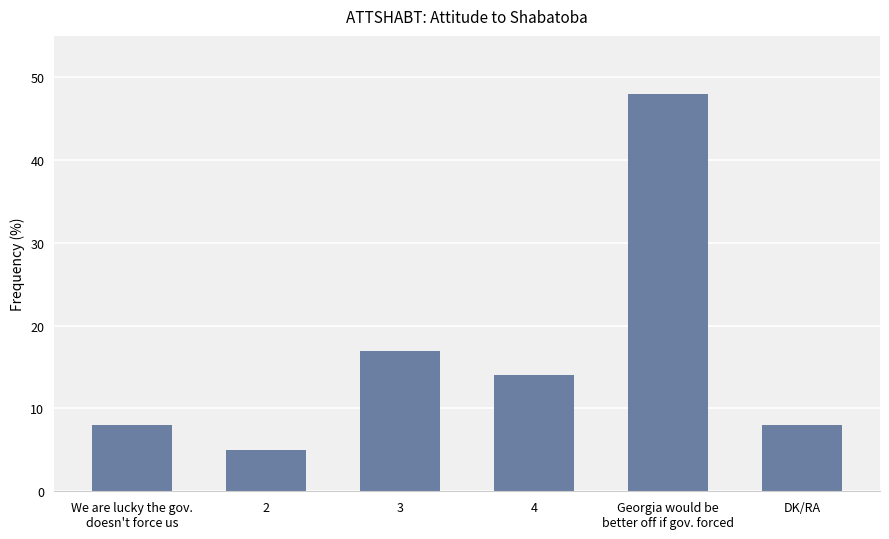

Where does the data first go above 14?

3